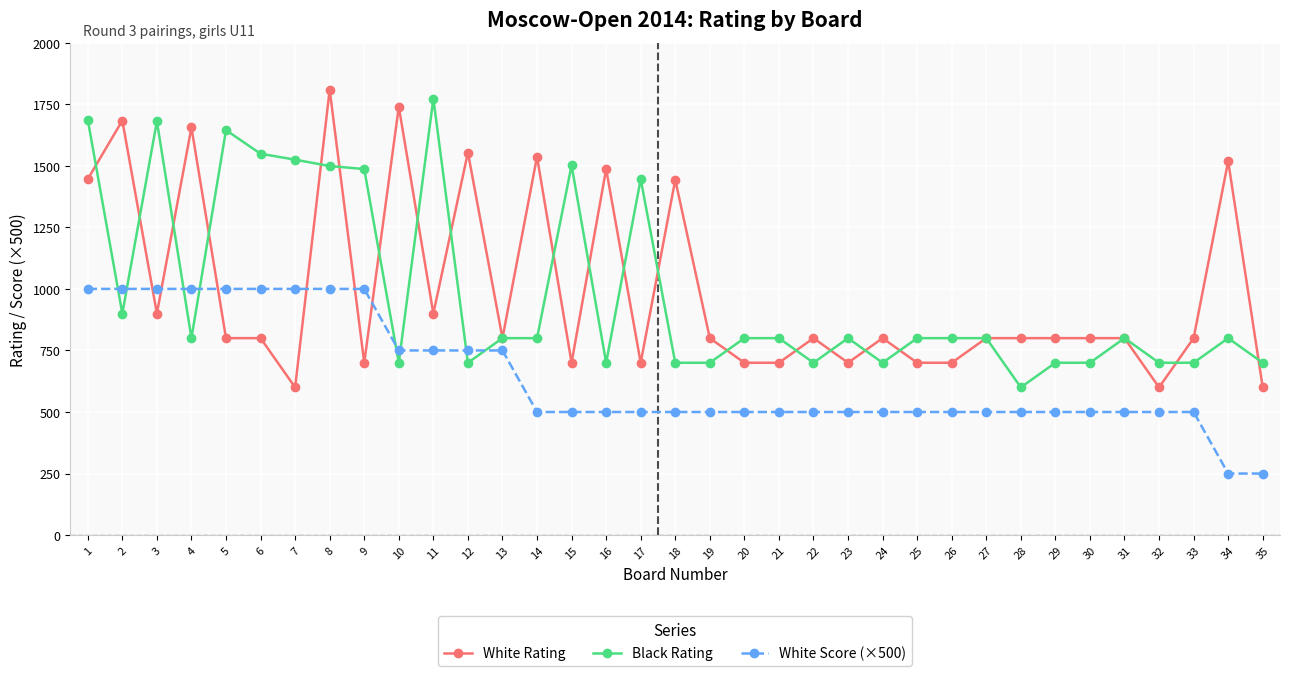

What is the highest value of the White Rating series?

1809